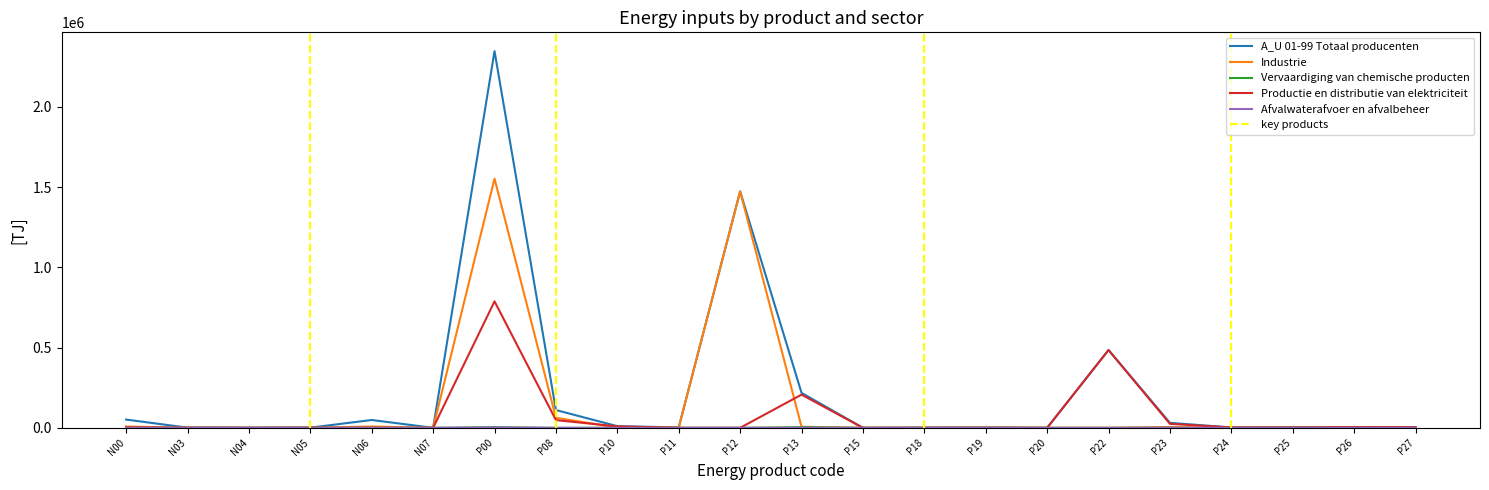

Which series has the widest spread of values?

A_U 01-99 Totaal producenten